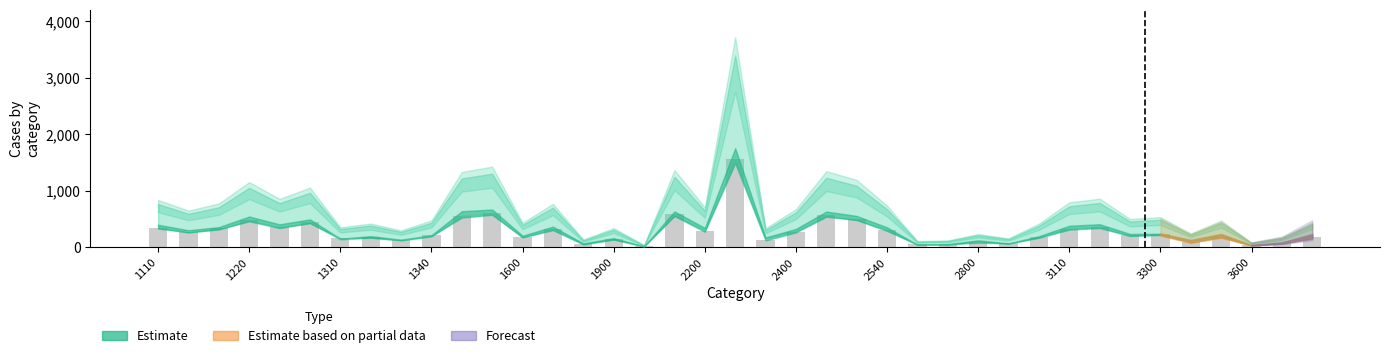

What is the maximum value shown in the chart?

1565